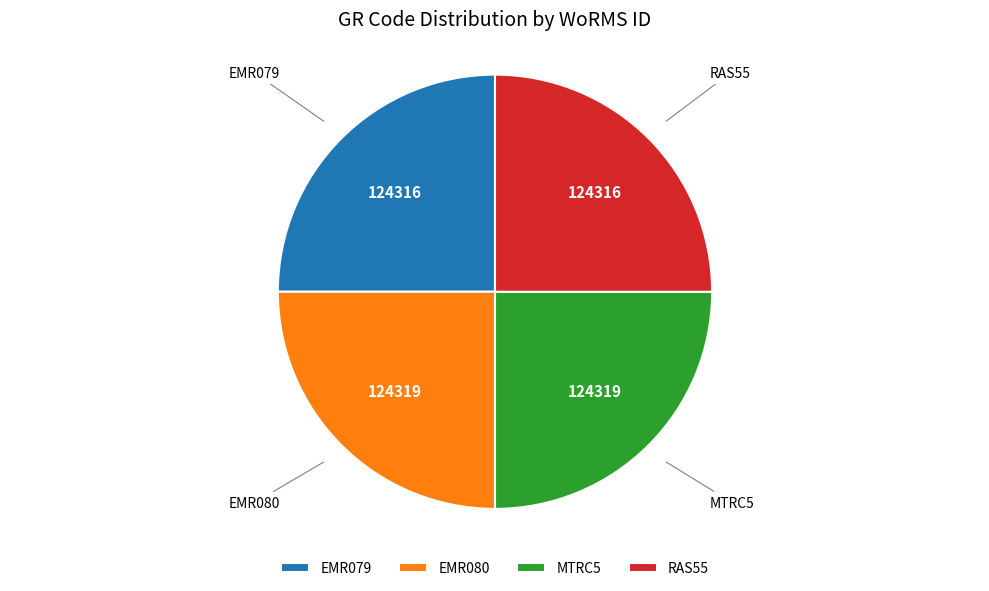

What is the ratio of the value at RAS55 to the value at MTRC5?

1.0